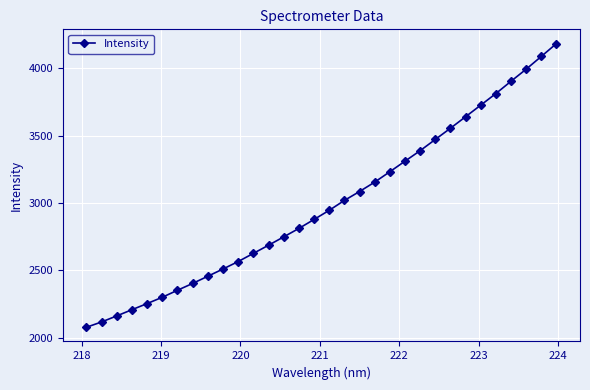

What is the greatest value displayed?

4182.5